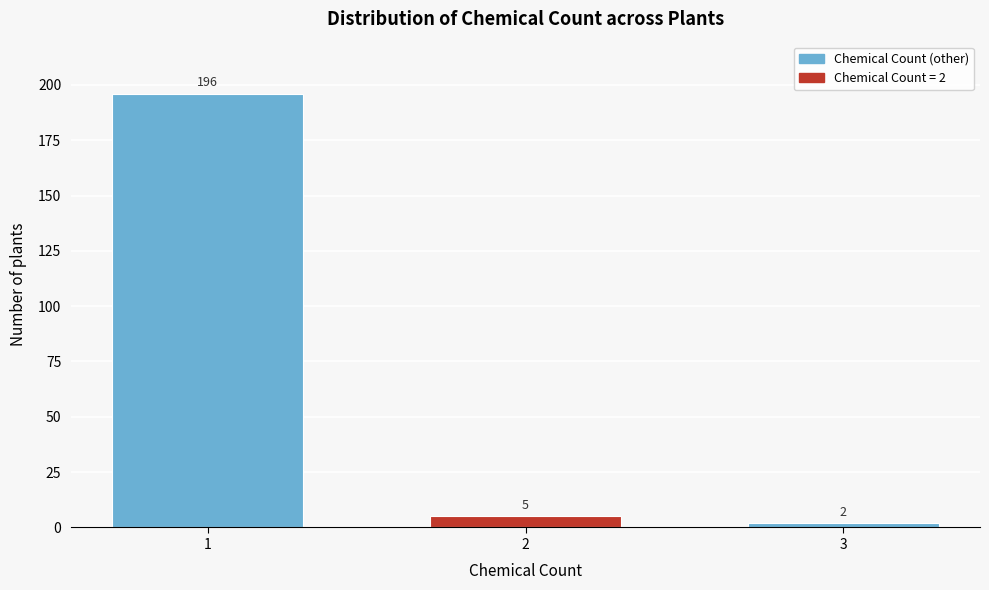

Reading right to left, transcribe all the data shown in this chart.

2	5	196